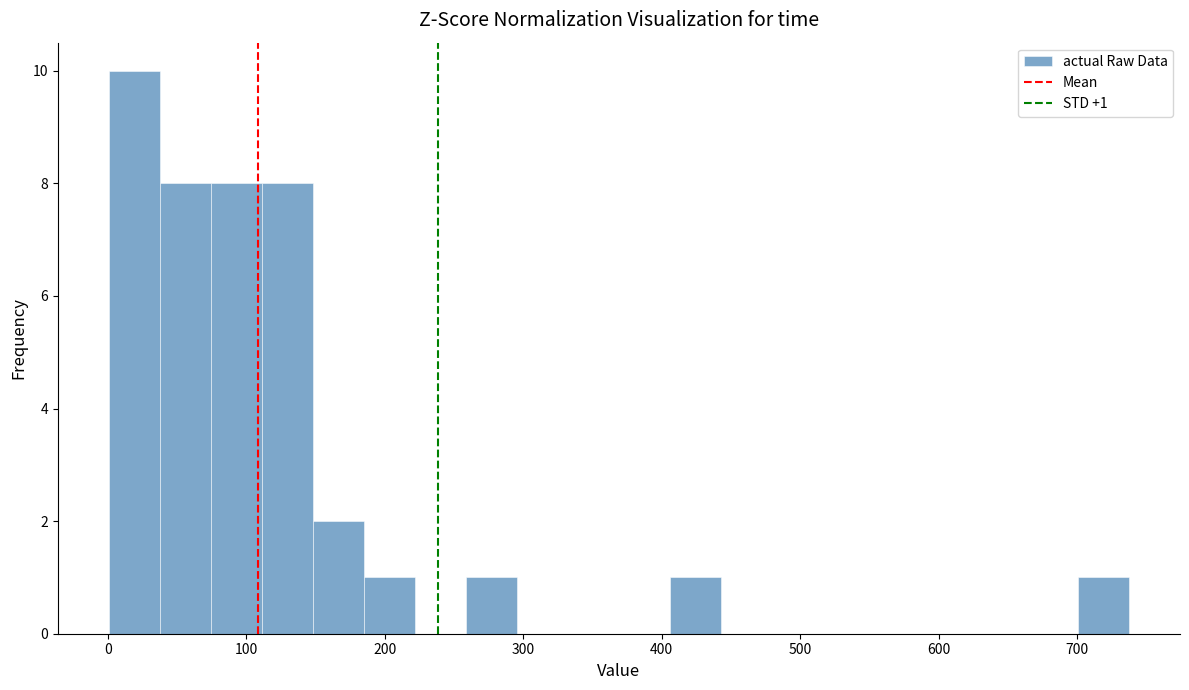

Read against the x-axis, roughly where is the centre of the tallest bar?

20